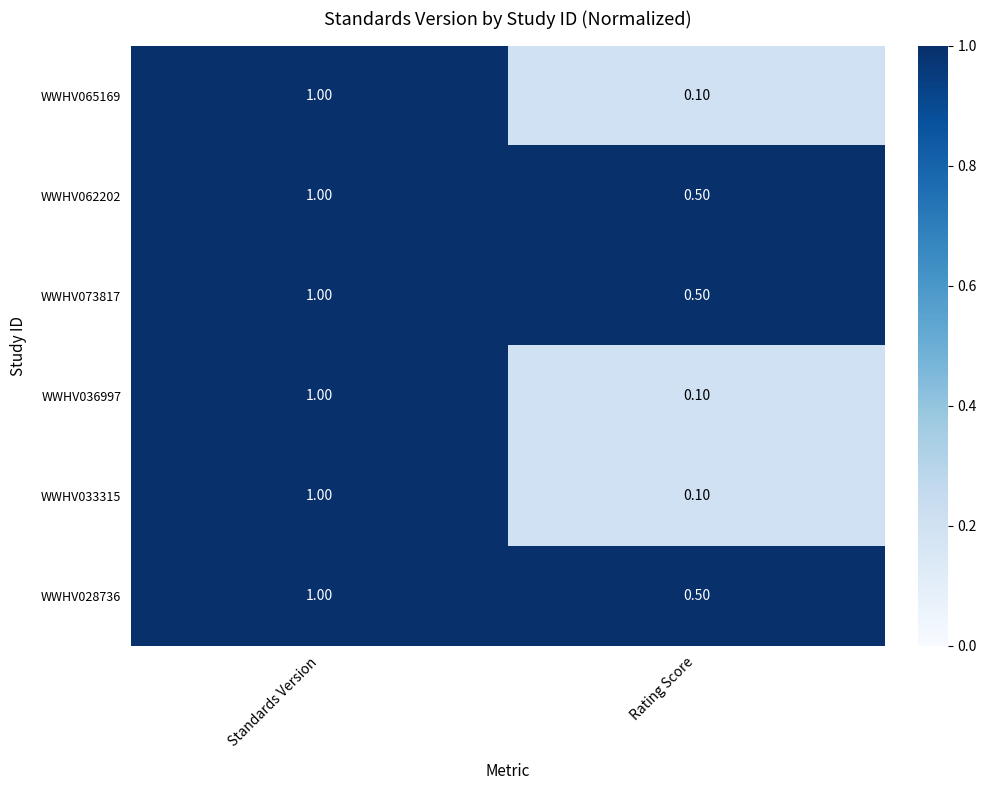

What is the average value of the WWHV065169 series?

0.6